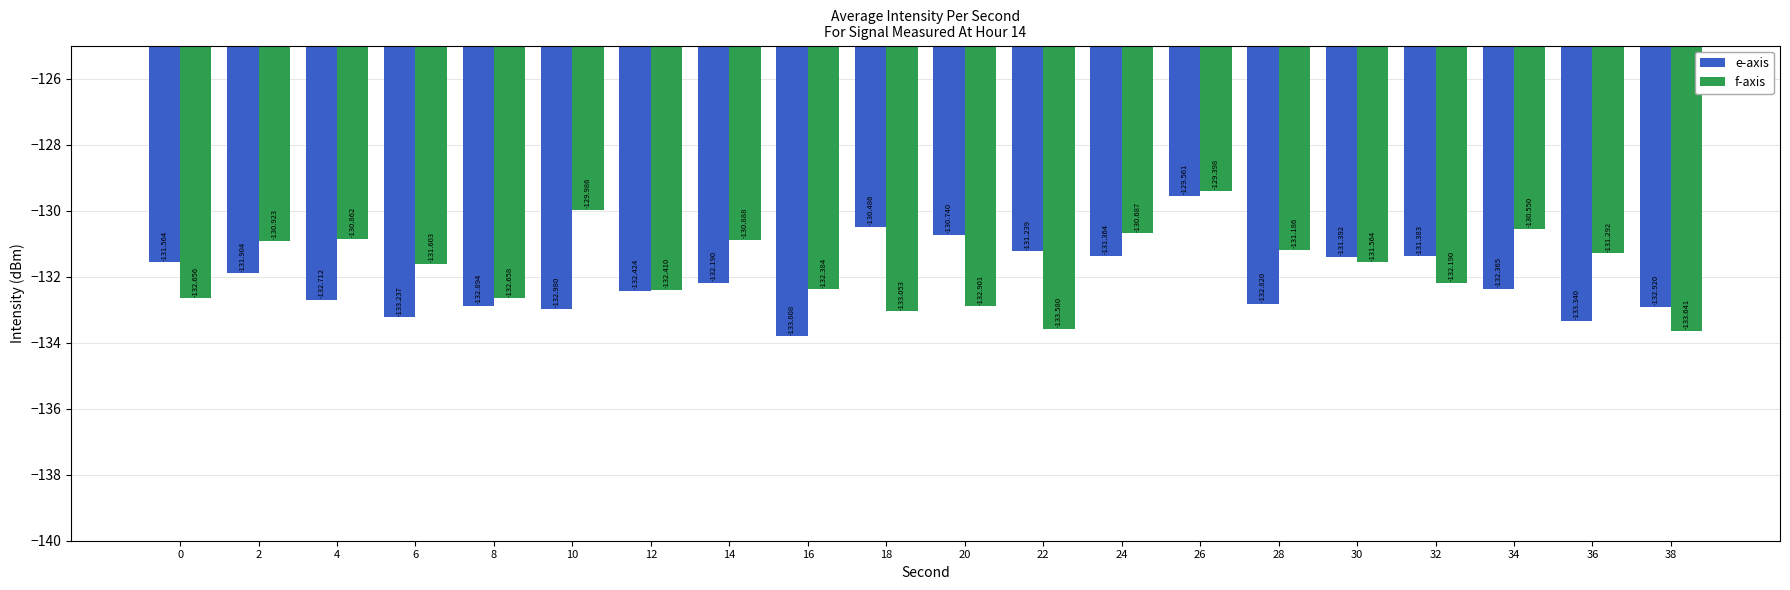

Count the number of categories in the chart.

20